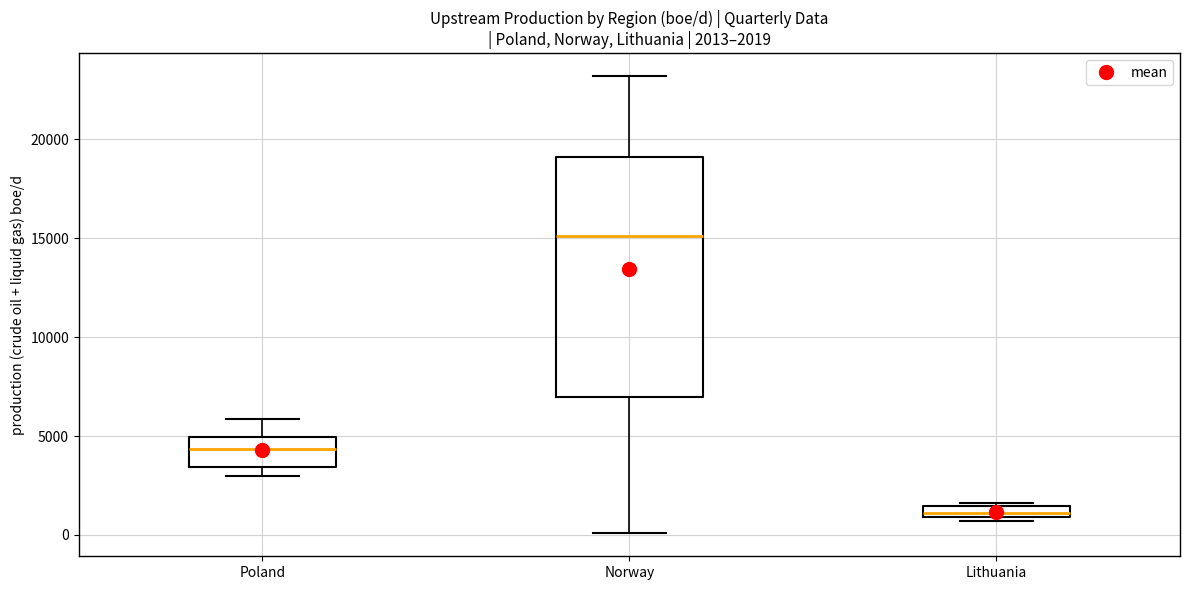

Which box's median line is the lowest?

Lithuania